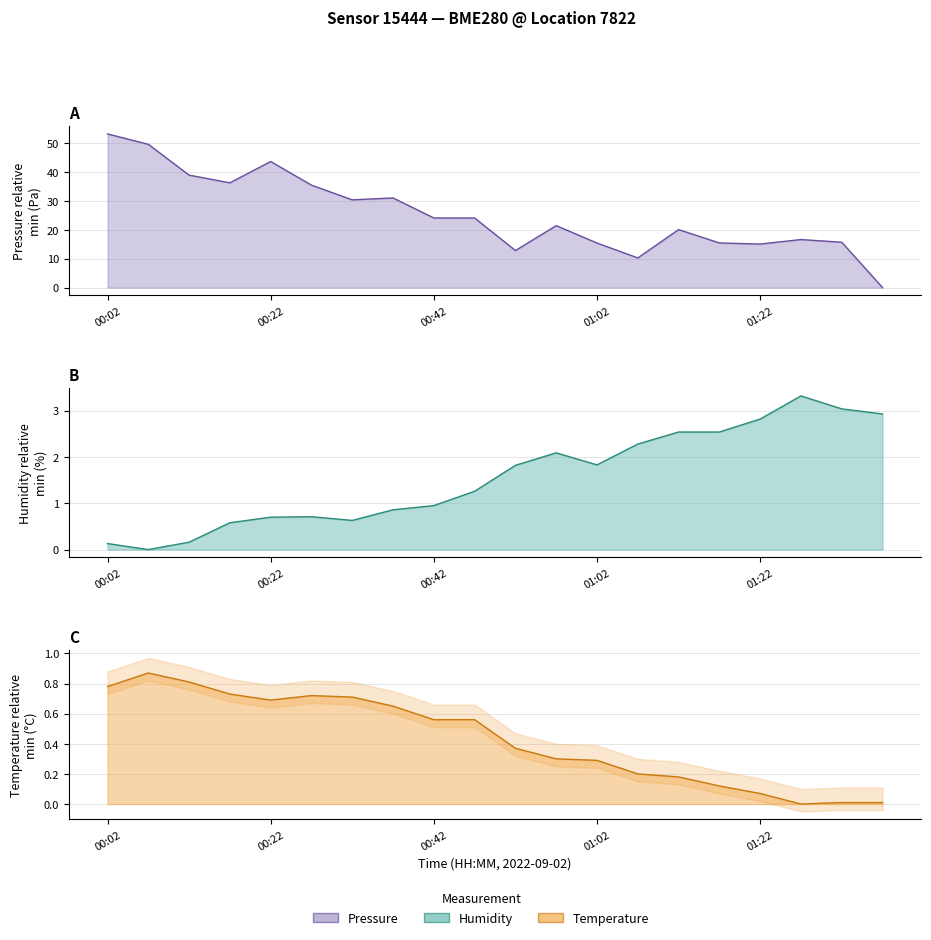

How many lines are shown in the chart?

3